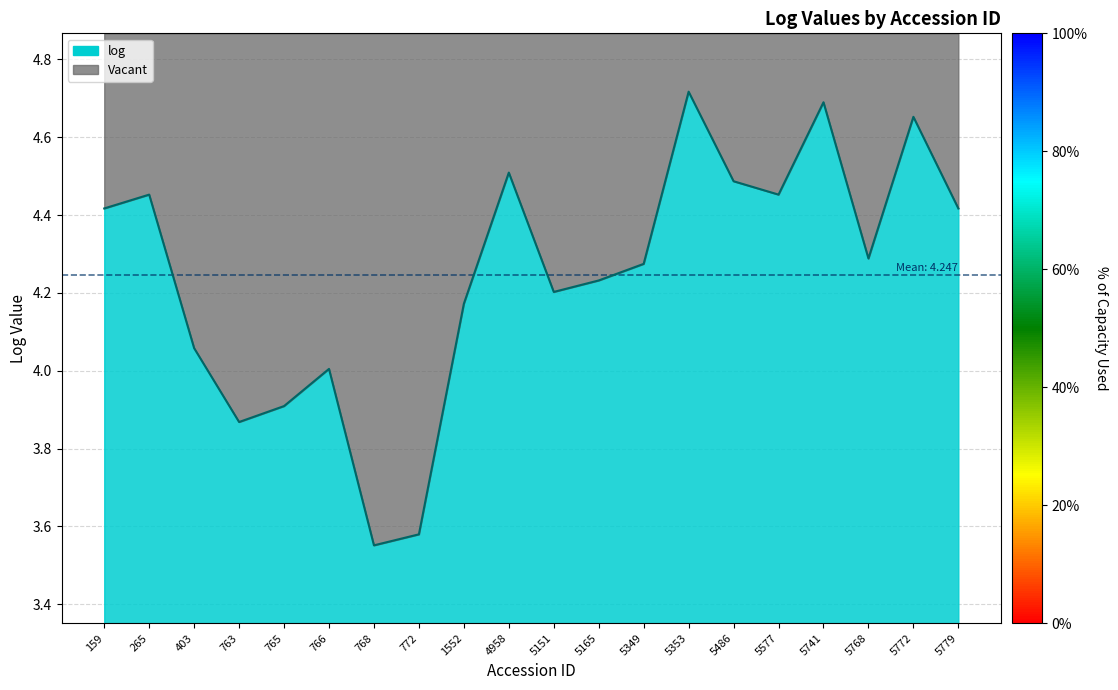

How many distinct data groups are displayed?

1